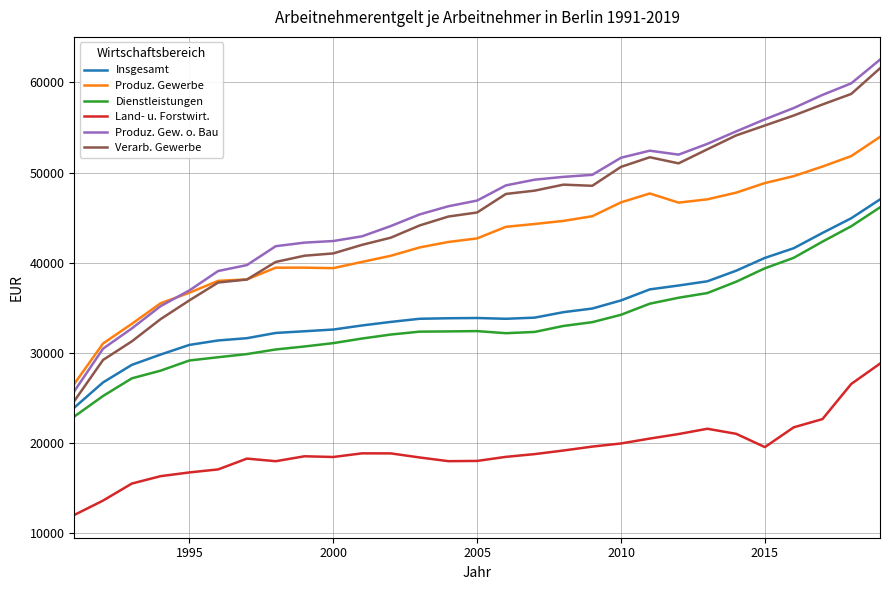

True or false: Produz. Gew. o. Bau and Insgesamt intersect in this chart.

False